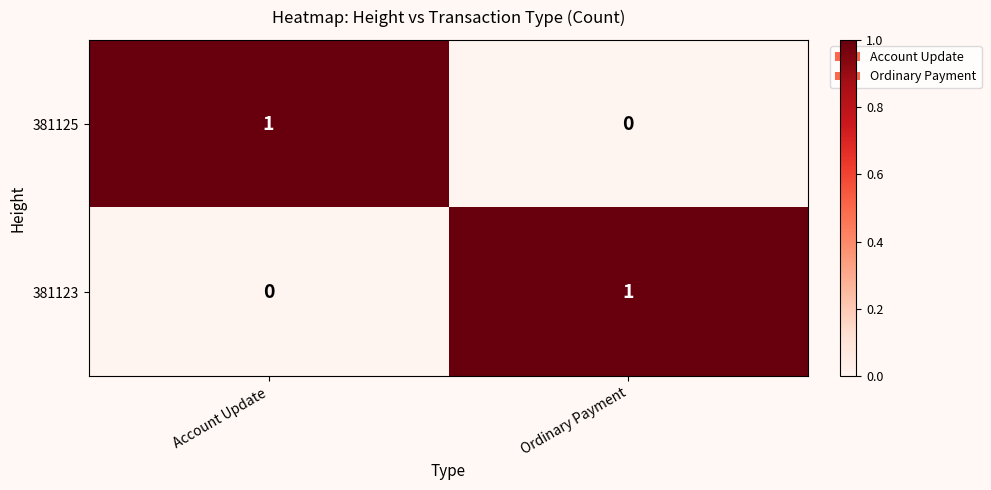

List the labels in order of 381123 value, smallest first.

Account Update, Ordinary Payment